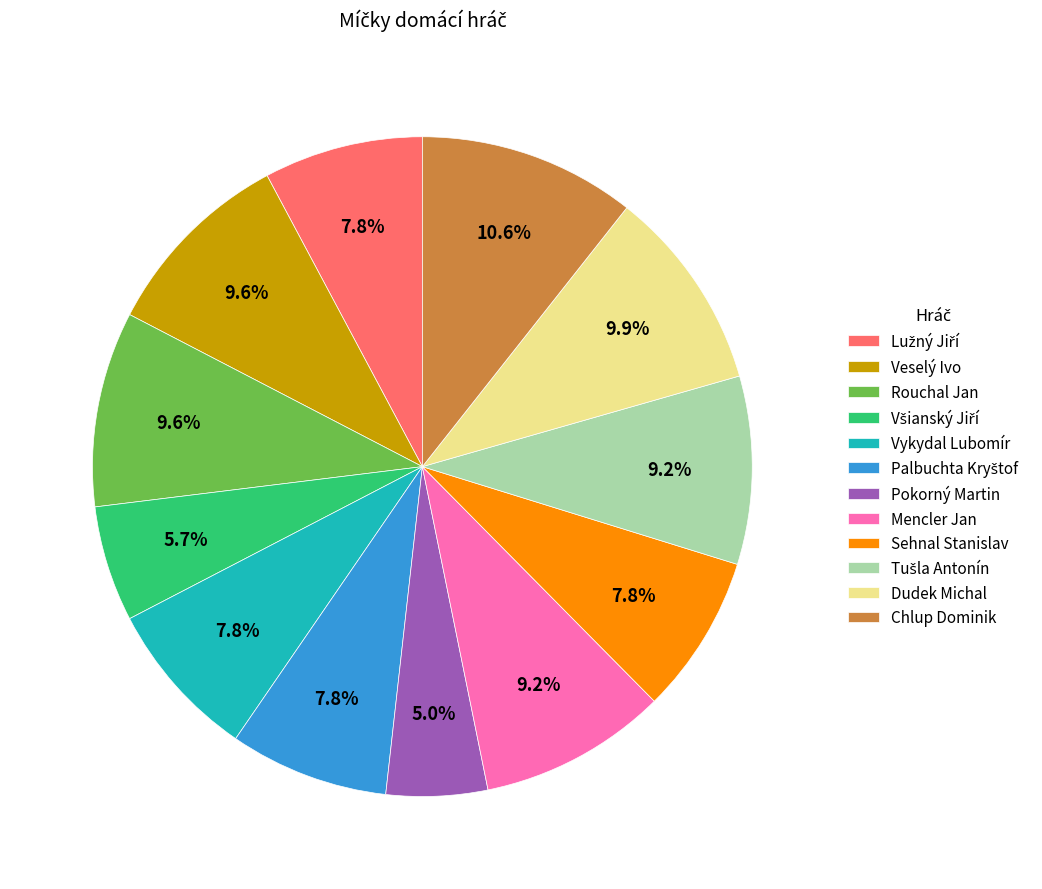

Is there any slice that represents more than half of the pie?

No